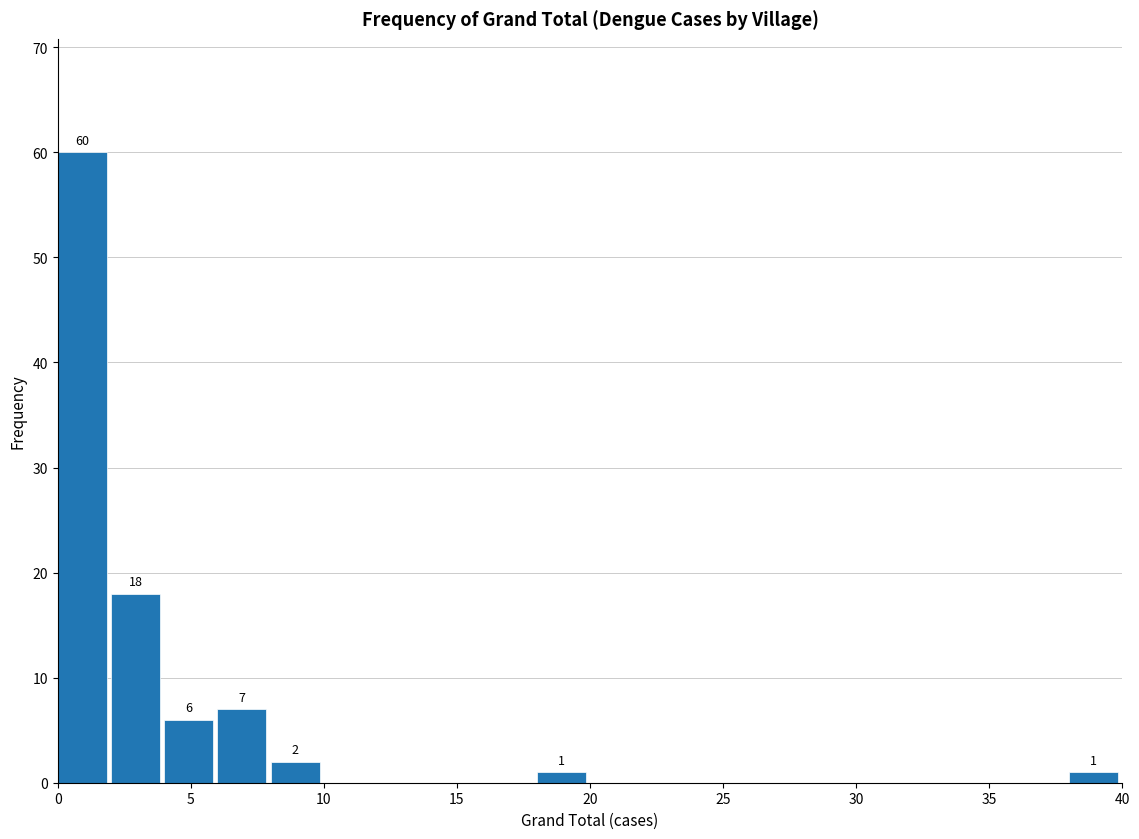

Over which range of the x-axis is the bar tallest?

0 to 2